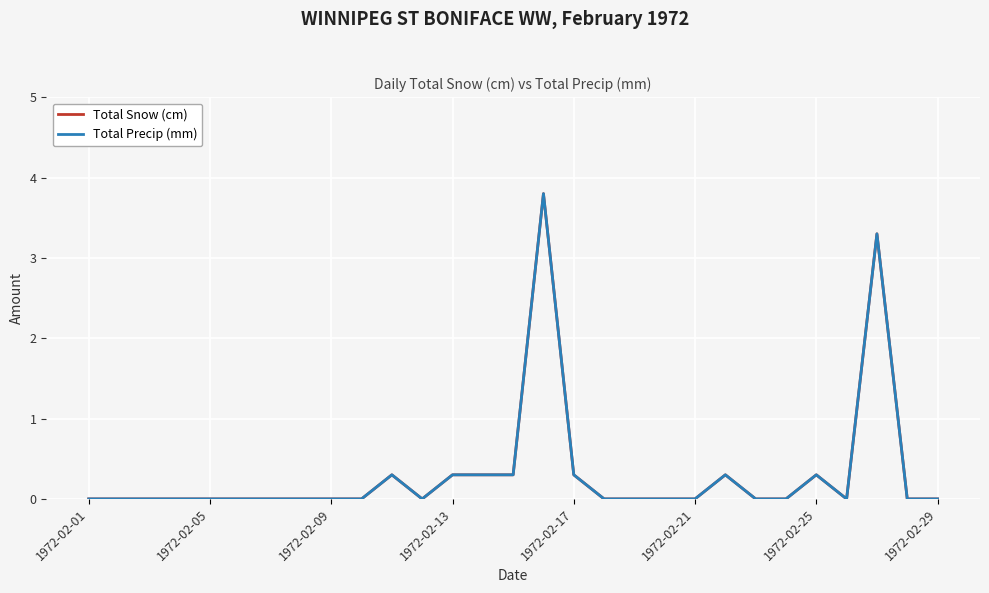

Rank the series by their maximum value, from lowest to highest.

Total Snow (cm), Total Precip (mm)